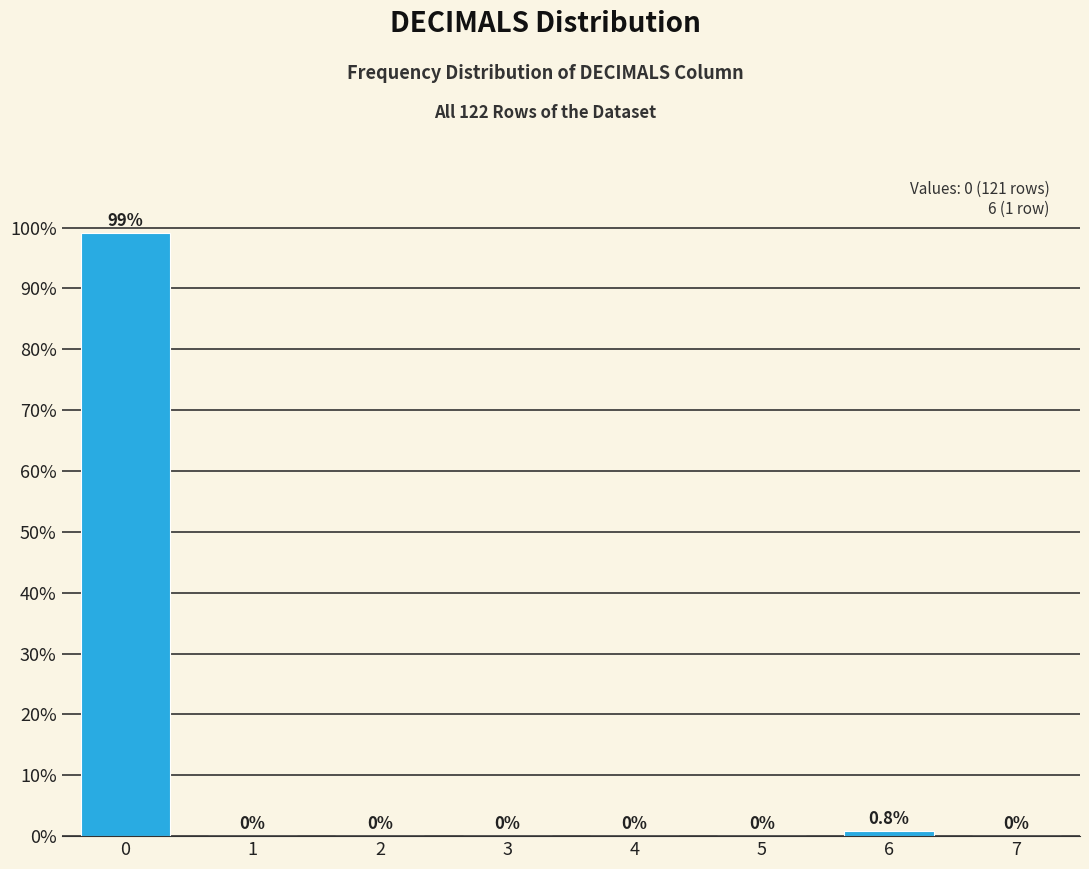

Reading left to right, transcribe all the data shown in this chart.

0=99.2	1=0.0	2=0.0	3=0.0	4=0.0	5=0.0	6=0.8	7=0.0